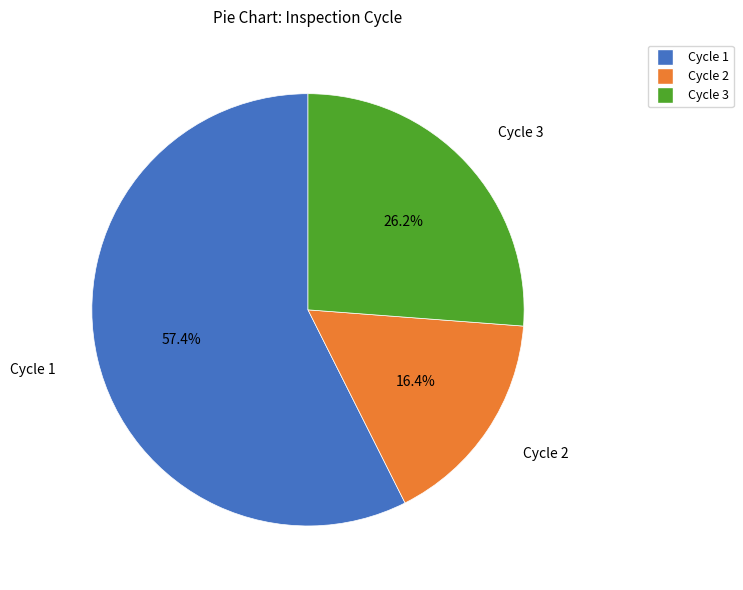

What portion of the pie excludes Cycle 3?

73.8%